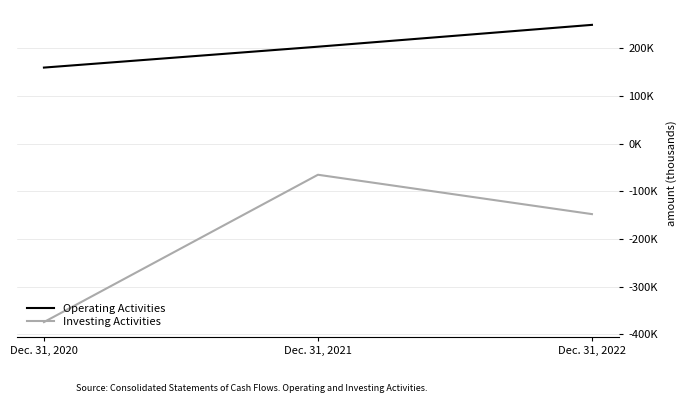

What are all the series names shown in the legend?

Operating Activities, Investing Activities